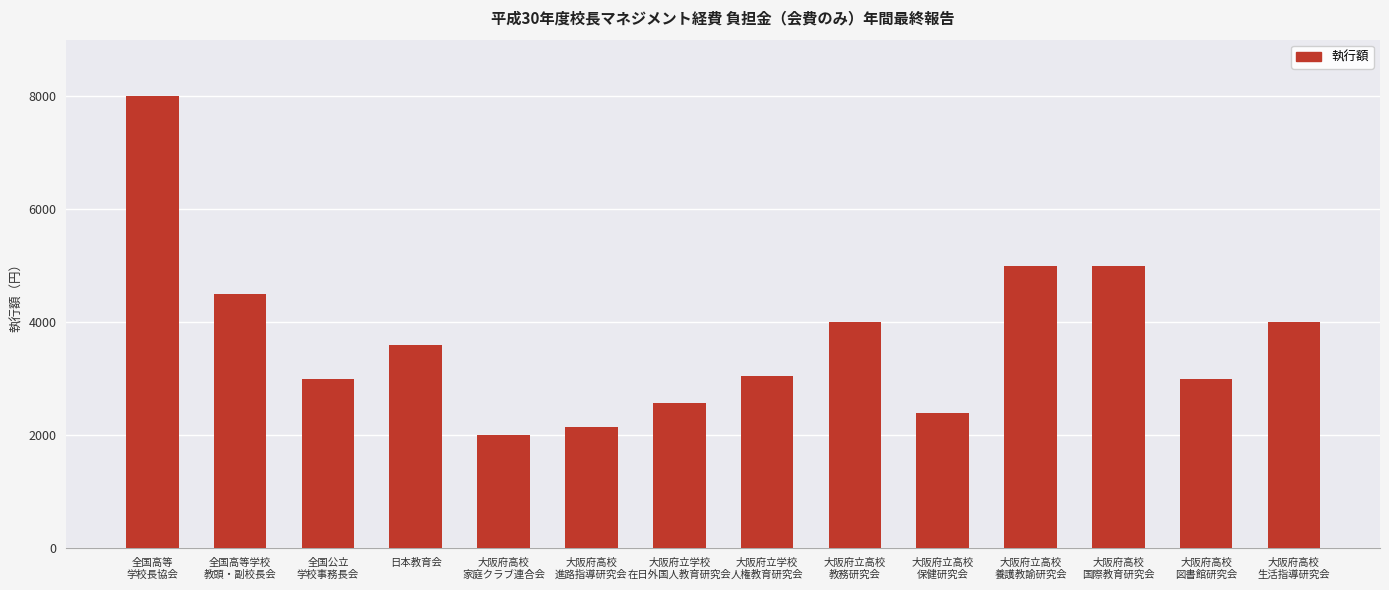

What is the difference between the maximum and minimum values?

6000